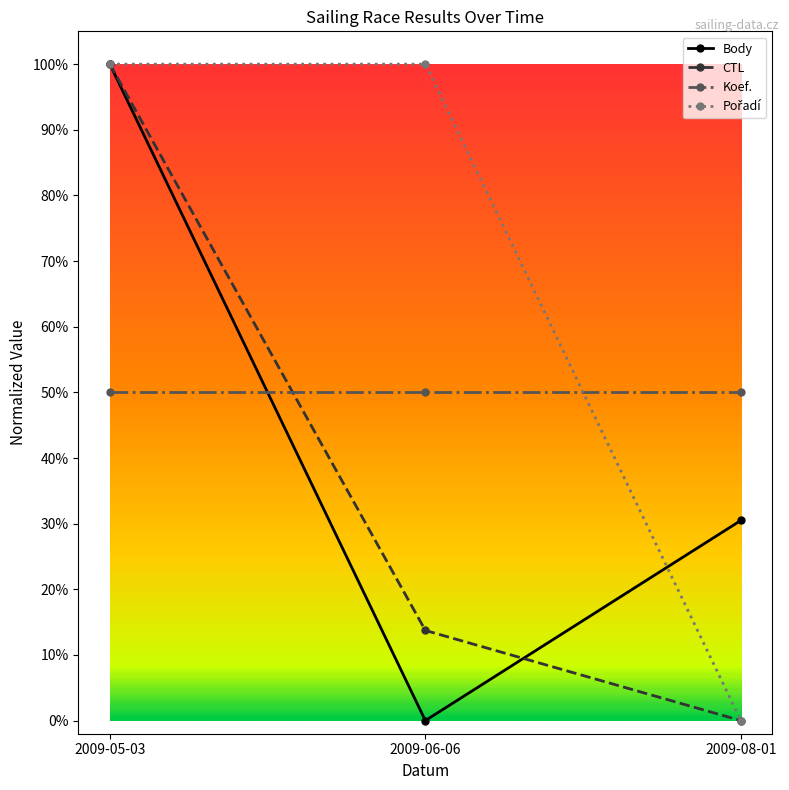

Does the chart have visible grid lines?

No